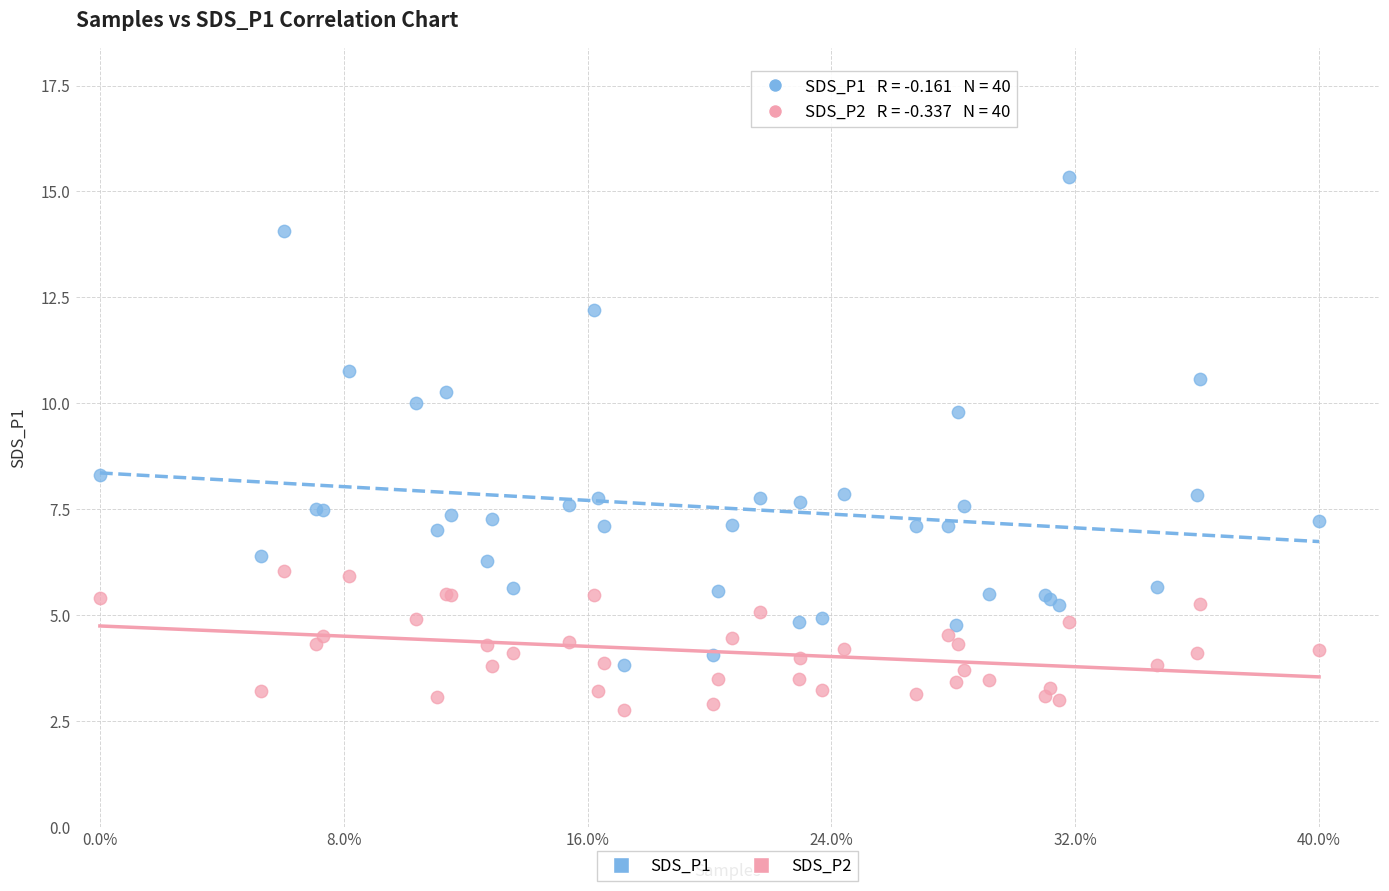

Which series has the largest Y range (max minus min)?

SDS_P1